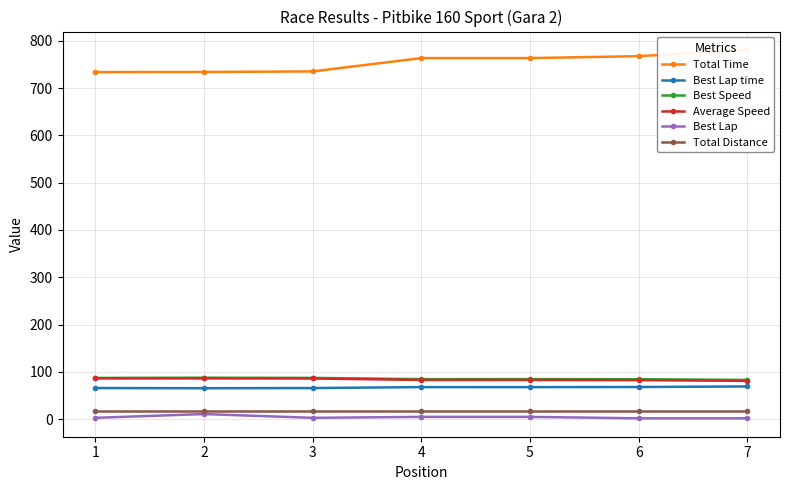

What is the value of the Best Lap time point at the 6th from the left?

68.1